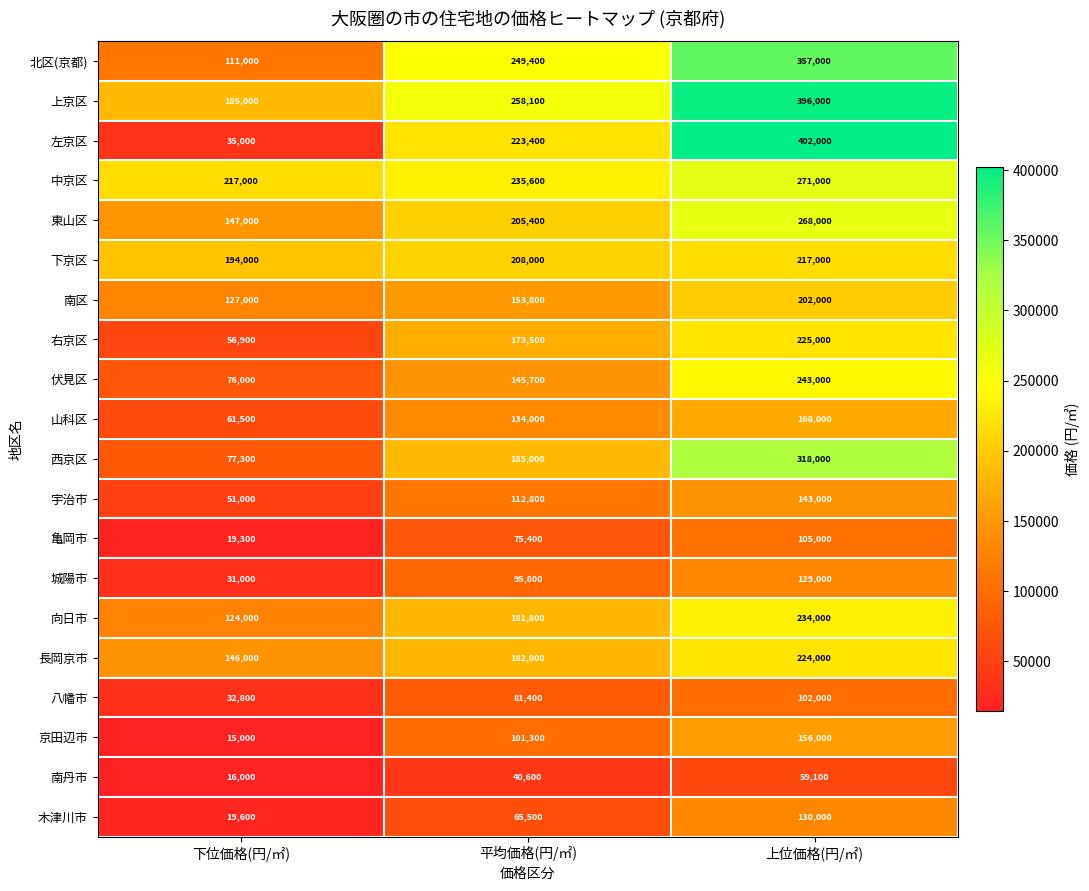

List the series in order of their peak value, lowest first.

南丹市, 八幡市, 亀岡市, 城陽市, 木津川市, 宇治市, 京田辺市, 山科区, 南区, 下京区, 長岡京市, 右京区, 向日市, 伏見区, 東山区, 中京区, 西京区, 北区(京都), 上京区, 左京区